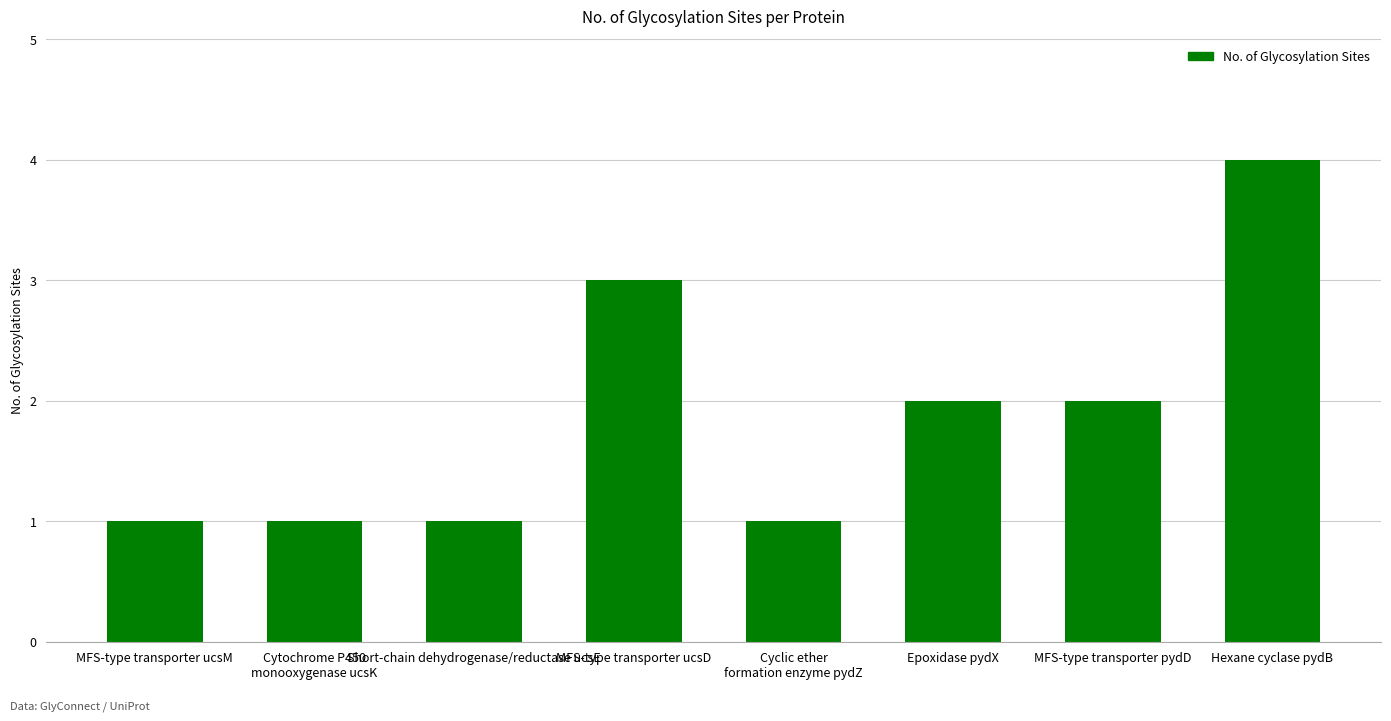

Reading left to right, extract all data points from this chart.

MFS-type transporter ucsM=1	Cytochrome P450
monooxygenase ucsK=1	Short-chain dehydrogenase/reductase ucsE=1	MFS-type transporter ucsD=3	Cyclic ether
formation enzyme pydZ=1	Epoxidase pydX=2	MFS-type transporter pydD=2	Hexane cyclase pydB=4